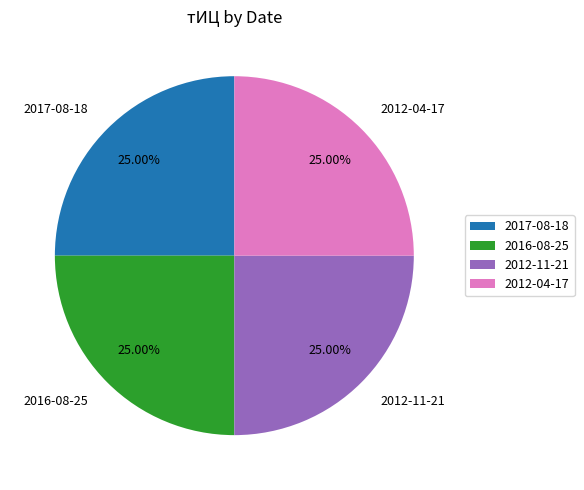

Is 2012-04-17 the majority of the pie?

No